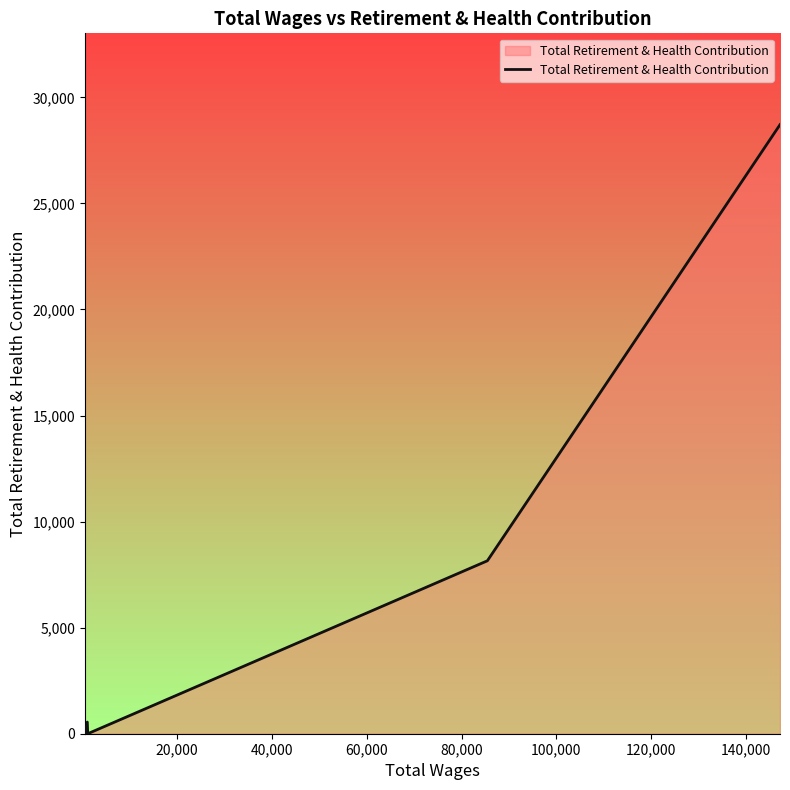

What is the sum of all values?

37413